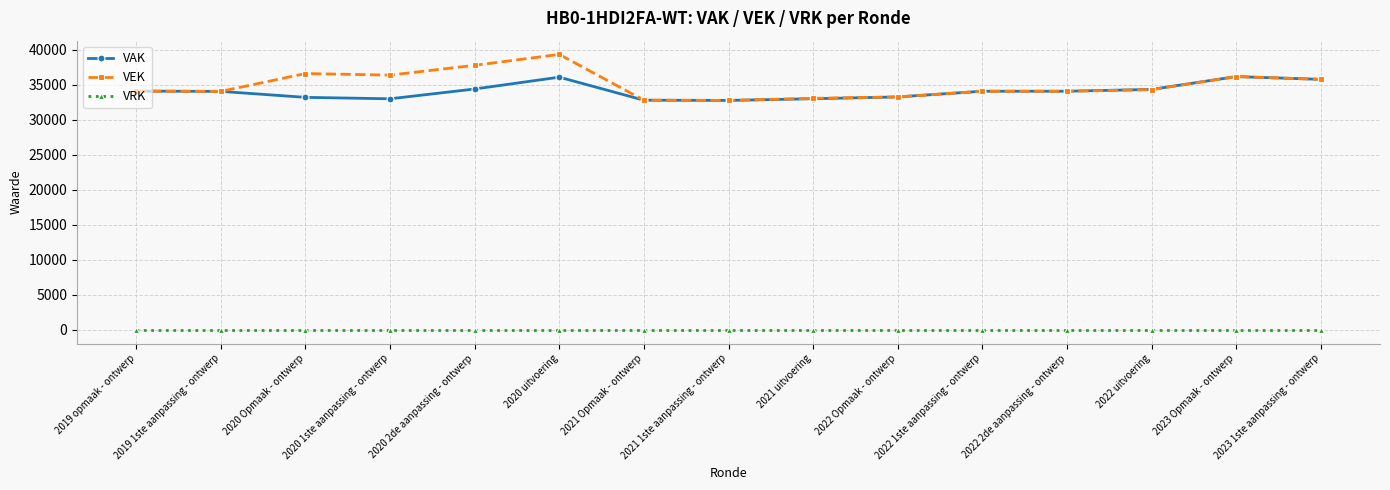

At which category is the sum across all series the highest?

2020 uitvoering